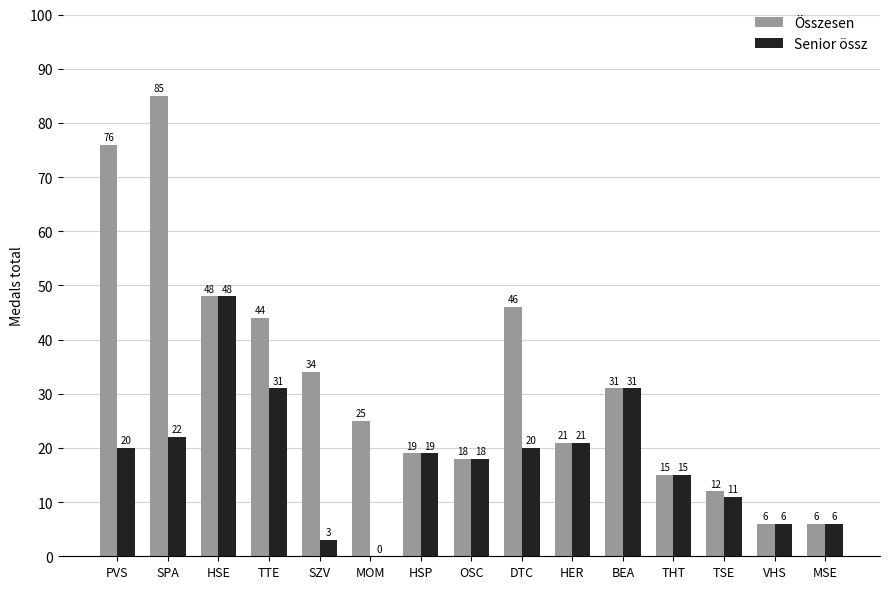

Is it true that Összesen equals 21 at DTC?

False